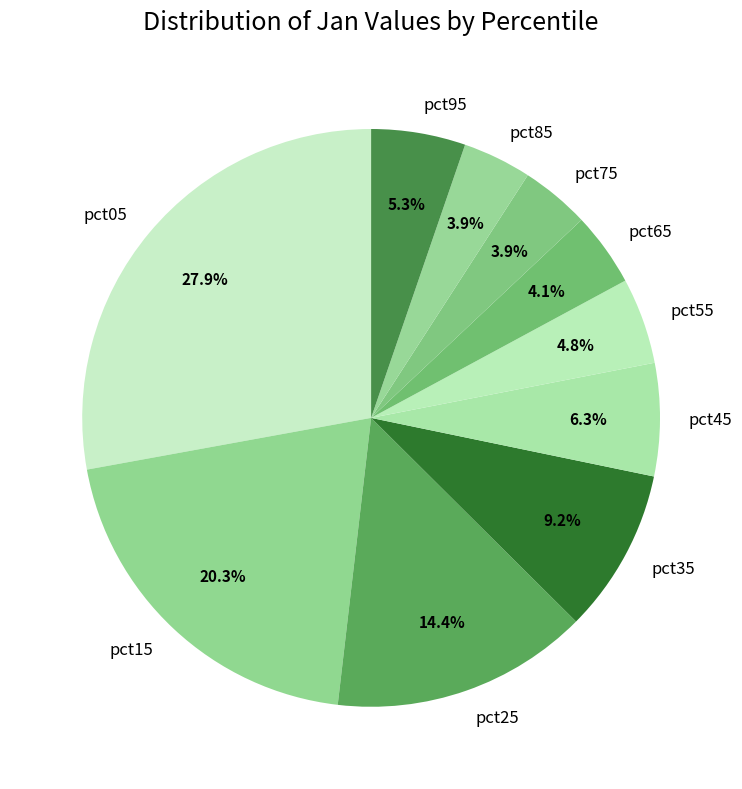

Is there any slice that represents more than half of the pie?

No